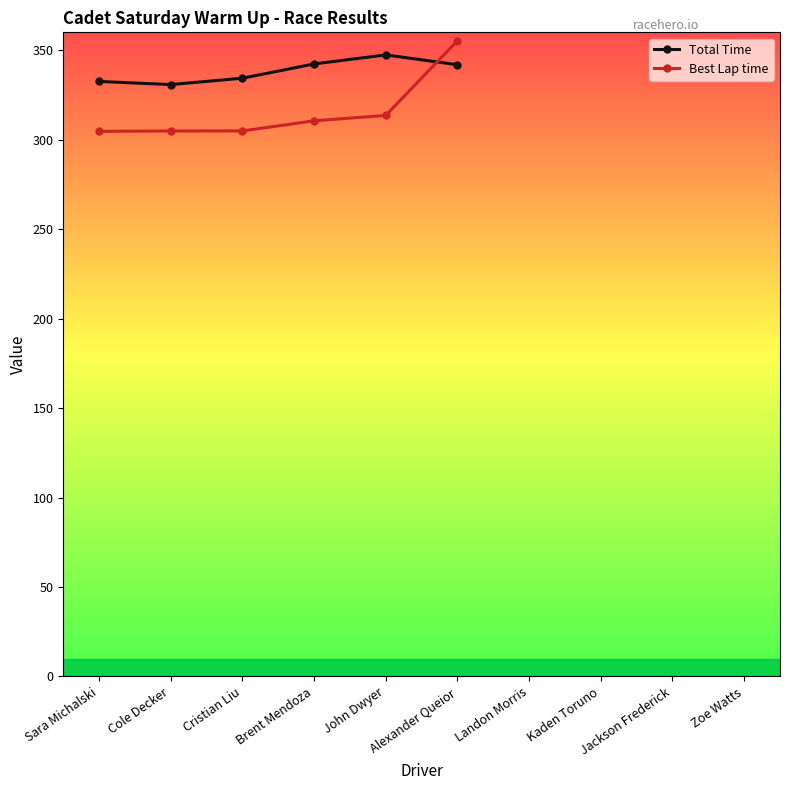

In Total Time, how many points are lower than both neighbors (excluding endpoints)?

1